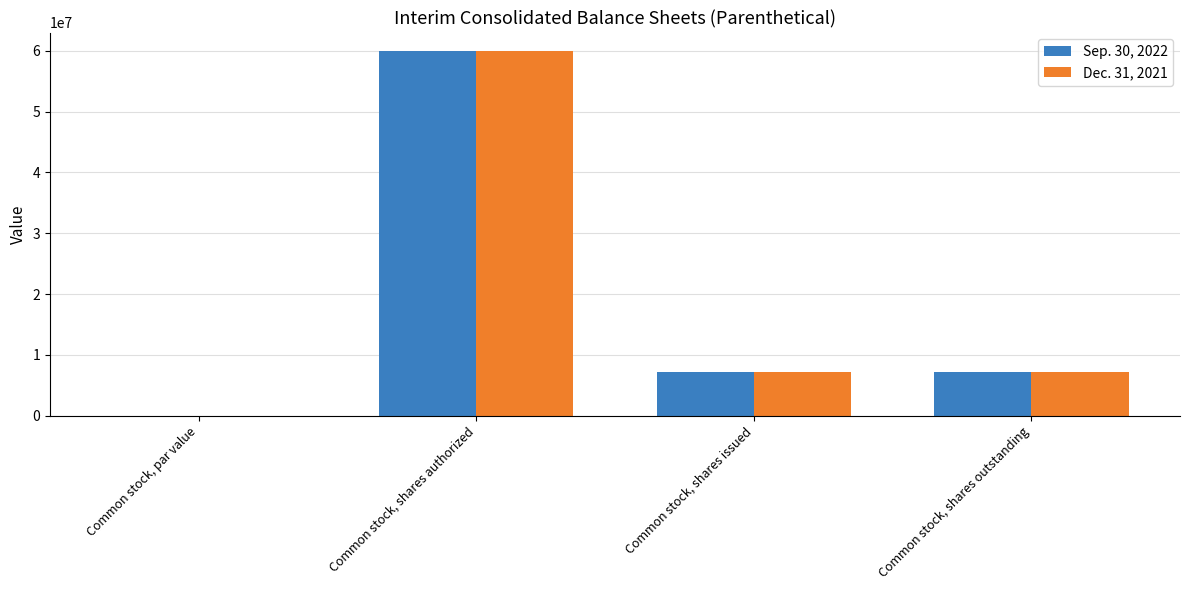

What is the difference between the Sep. 30, 2022 values at Common stock, shares issued and Common stock, par value?

7108133.0